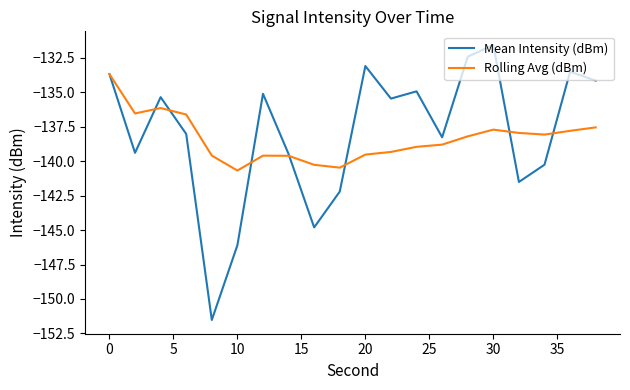

What is the minimum value shown in the chart?

-151.5